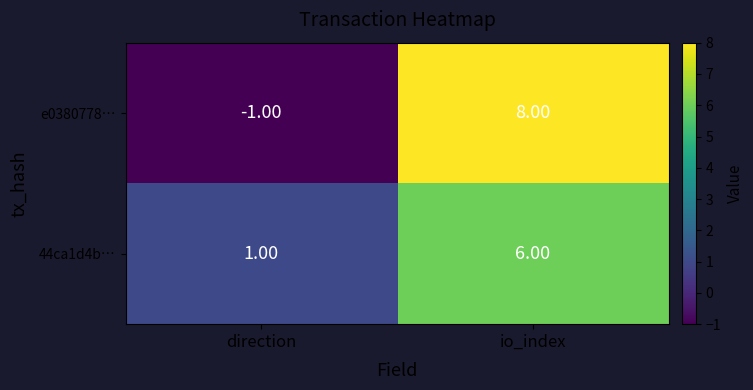

Which label corresponds to the largest value in the chart?

io_index